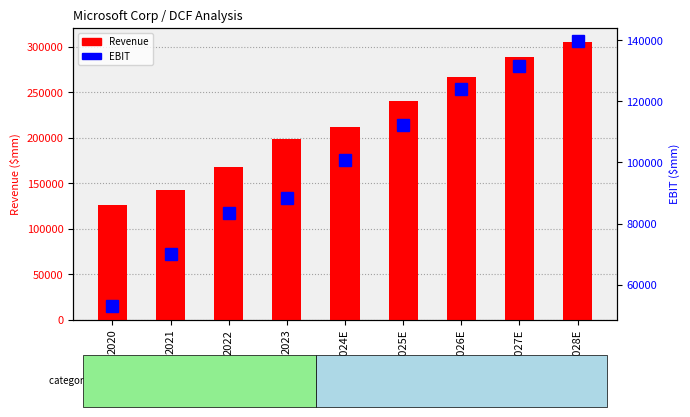

How many groups of bars are there?

9